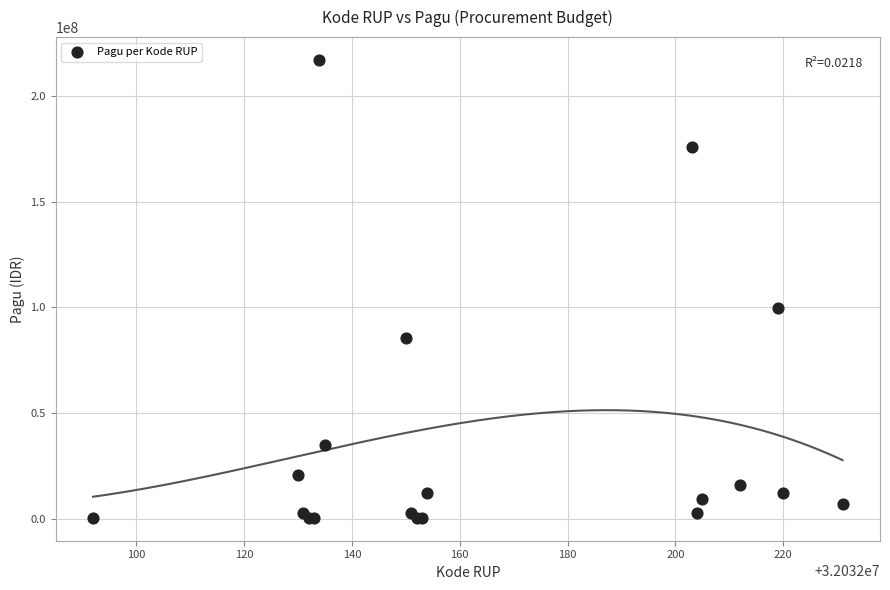

What Y value in the scatter plot is closest to 108800000?

99958000